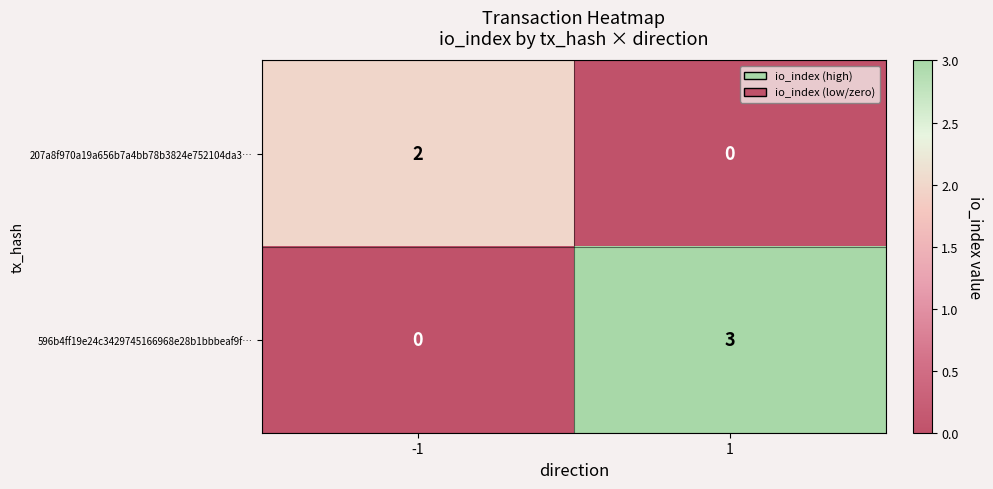

What is the sum of the 596b4ff19e24c3429745166968e28b1bbbeaf9f… values at 1 and -1?

3